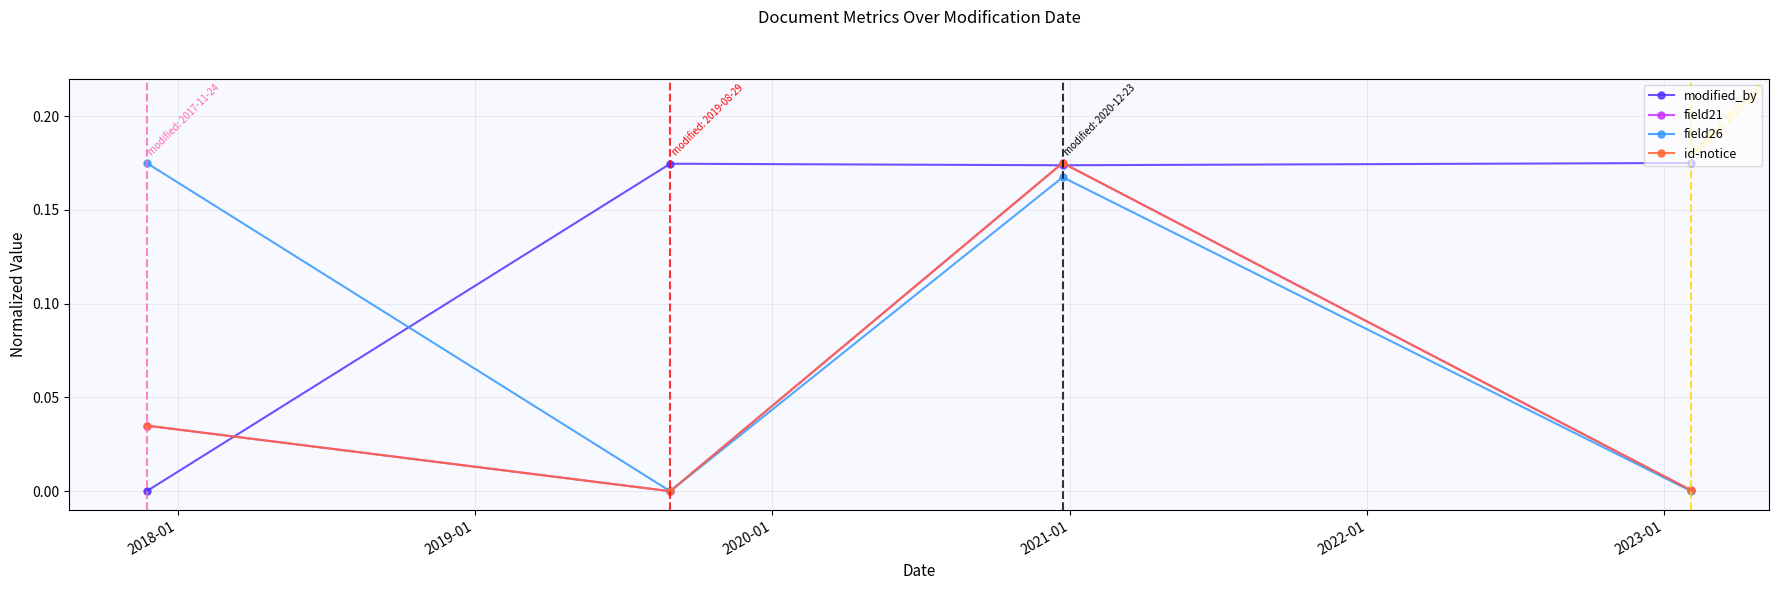

Count the field26 values in the range 0 to 1.

4